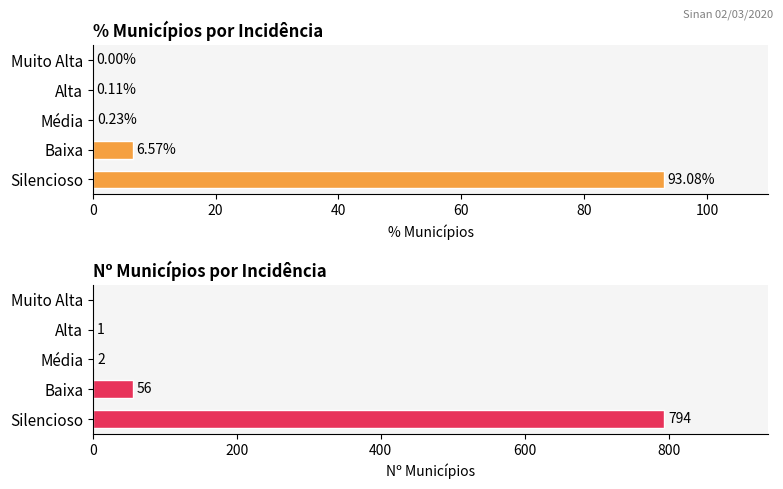

What is the difference between the maximum and second lowest values in the Nº Municípios series?

793.0